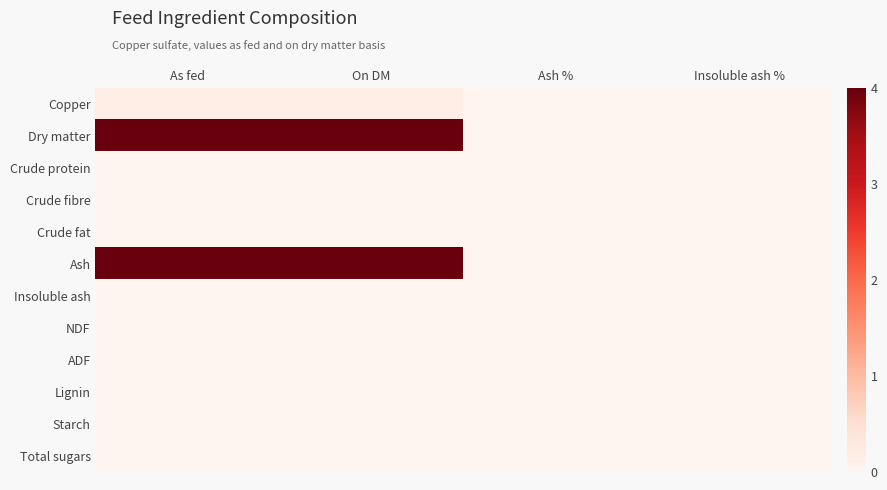

At how many categories does at least one series exceed 2?

2